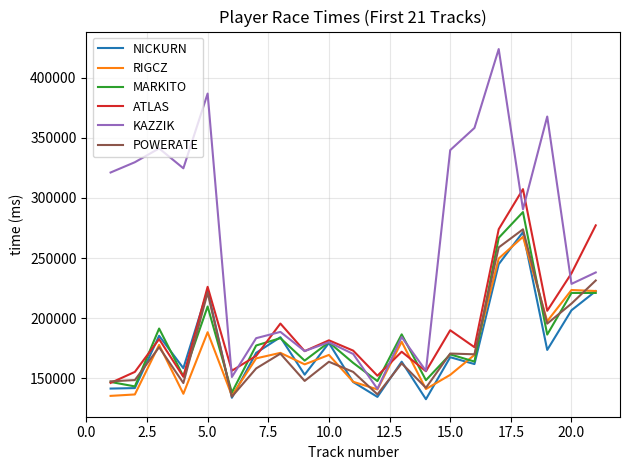

Does the chart display data point markers on the line(s)?

No